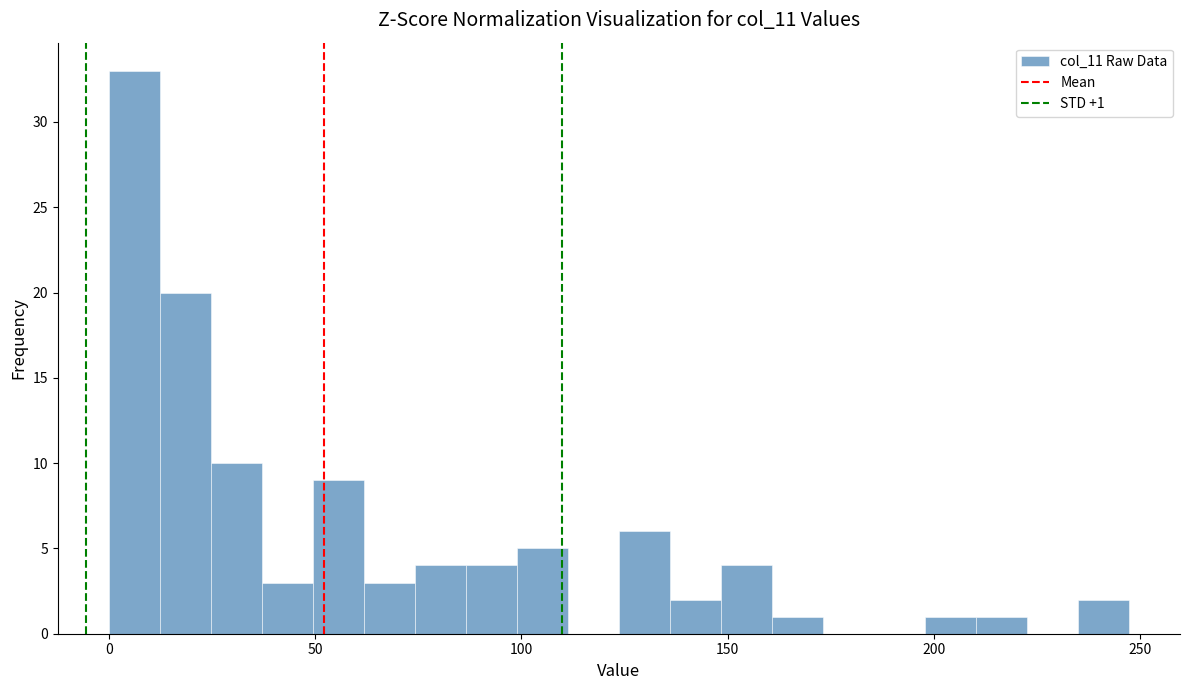

Read against the x-axis, roughly where is the centre of the tallest bar?

5